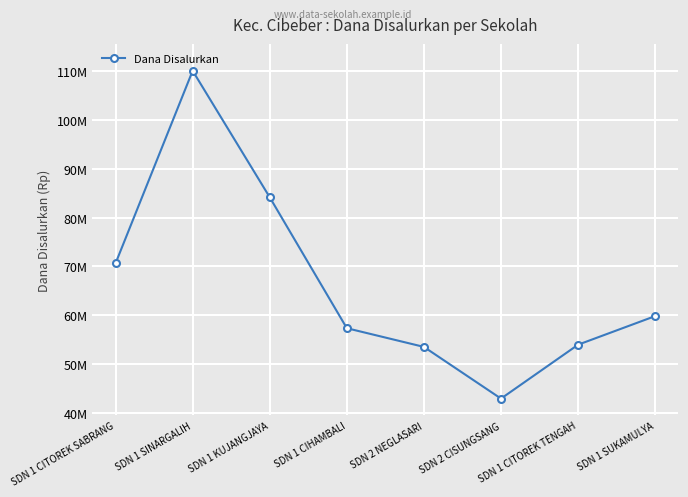

Does the chart have visible grid lines?

Yes